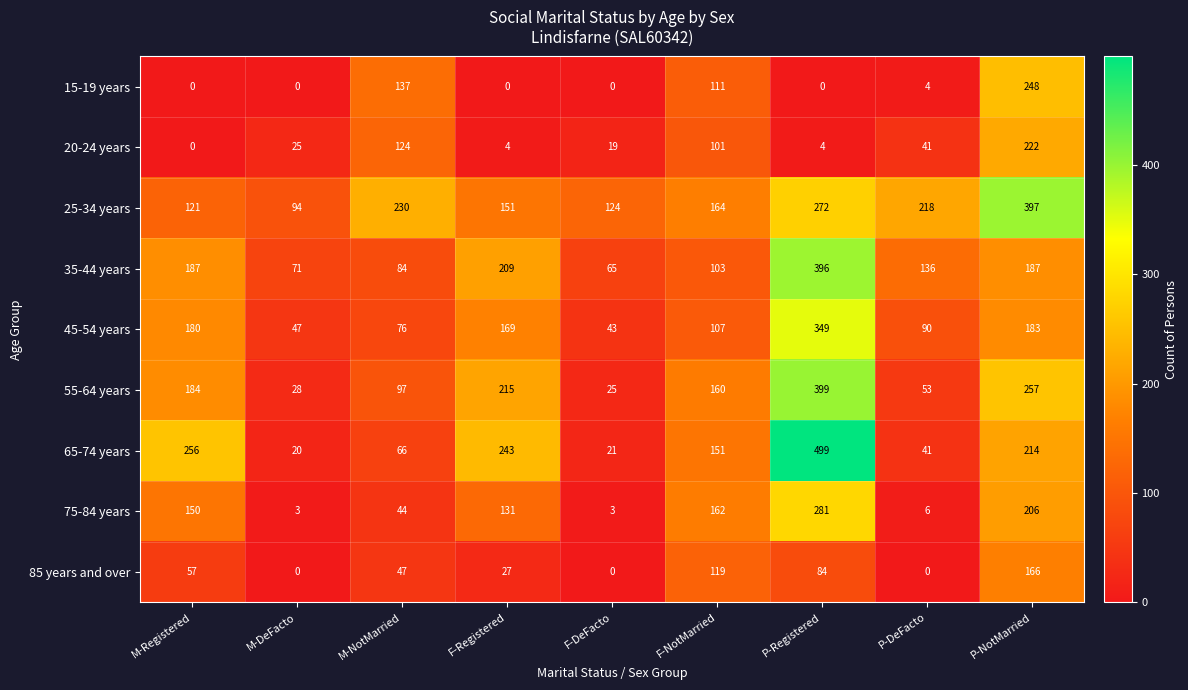

How many data points does each series have?

9